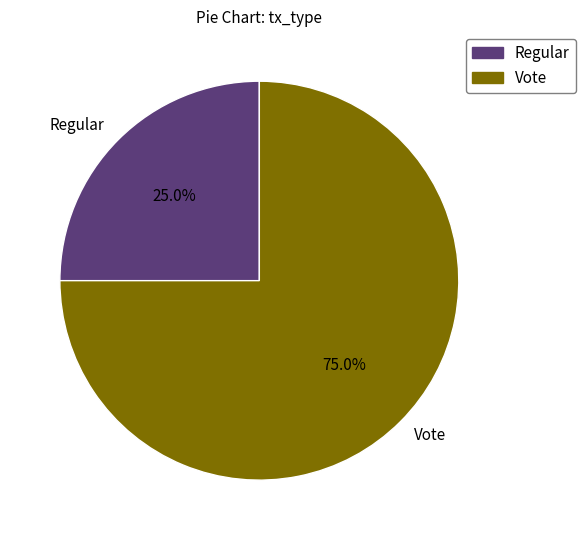

True or false: Regular accounts for 25% of the total.

True